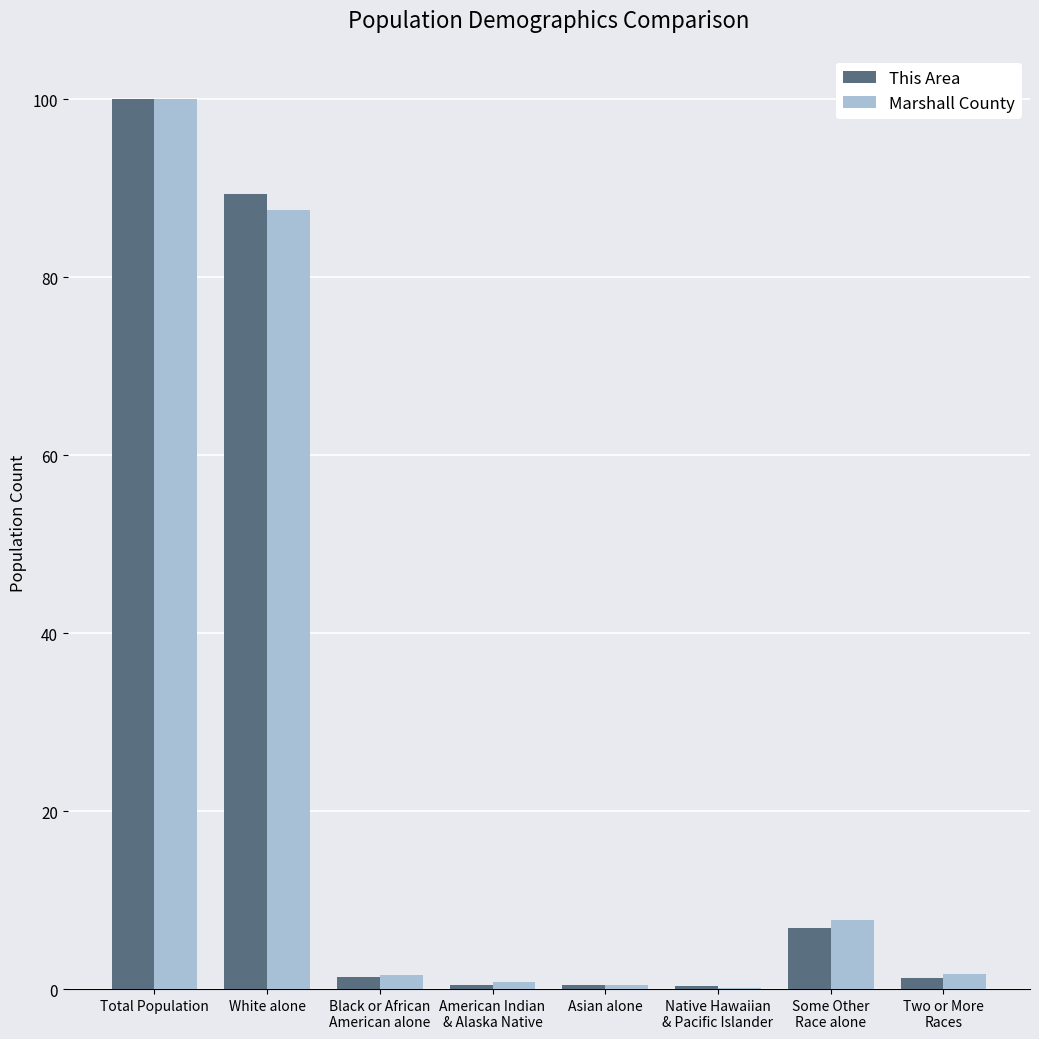

The Marshall County series shows 142.7 at White alone. True or false?

False